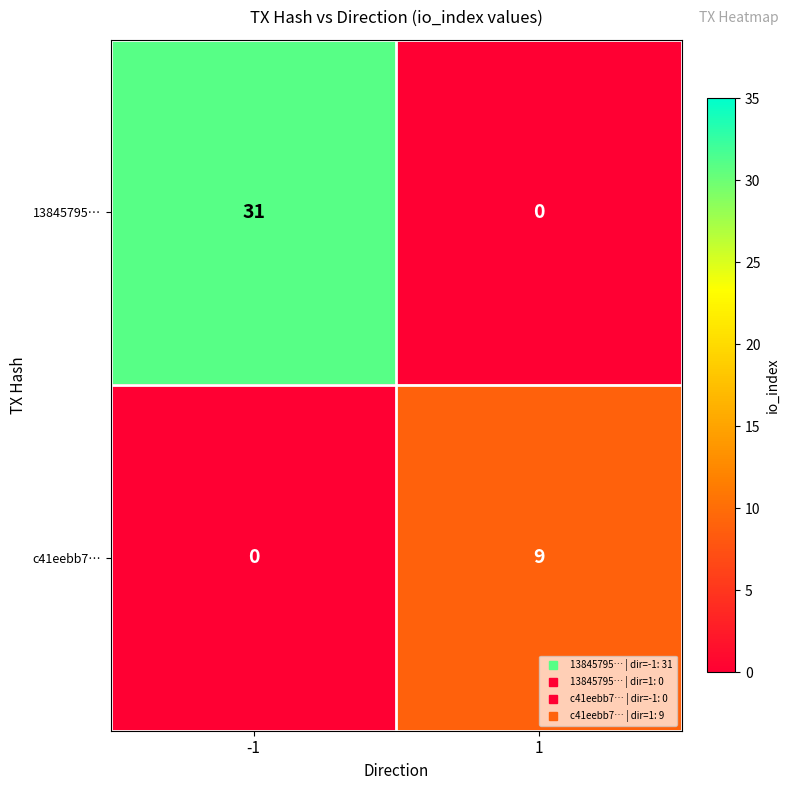

Which series has the largest range (max minus min)?

13845795…